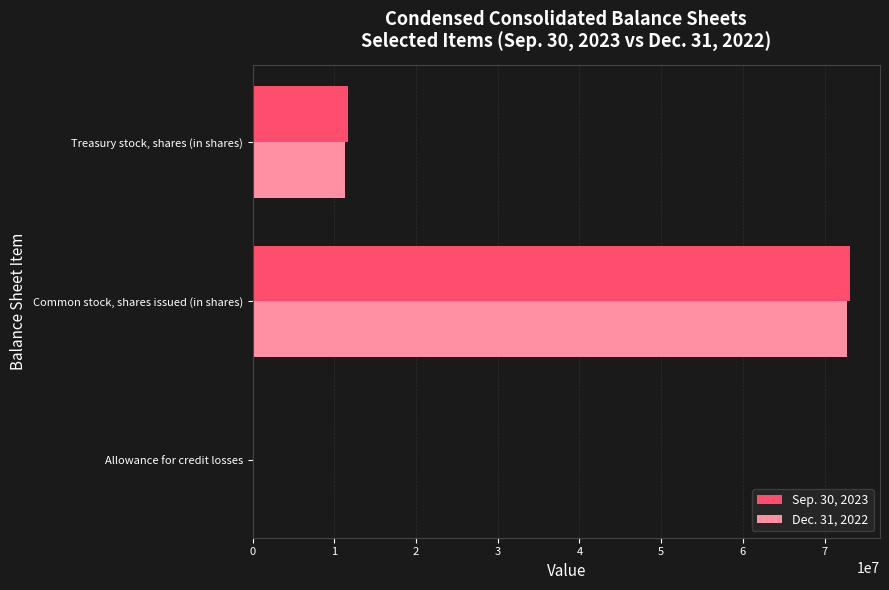

Count the Dec. 31, 2022 values in the range 27664 to 72701257.

3